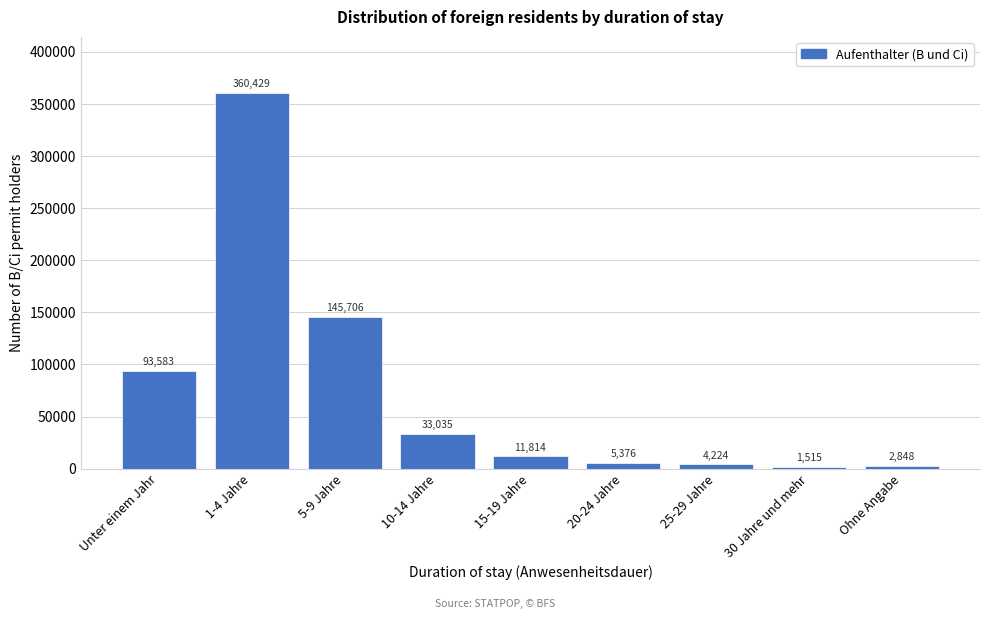

Reading right to left, what are all the values shown in this chart?

Ohne Angabe=2848	30 Jahre und mehr=1515	25-29 Jahre=4224	20-24 Jahre=5376	15-19 Jahre=11814	10-14 Jahre=33035	5-9 Jahre=145706	1-4 Jahre=360429	Unter einem Jahr=93583